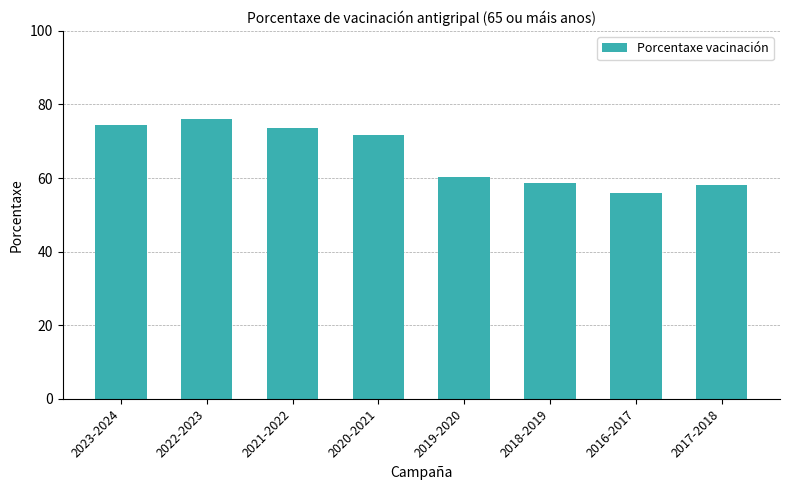

How many data points are less than 71?

4